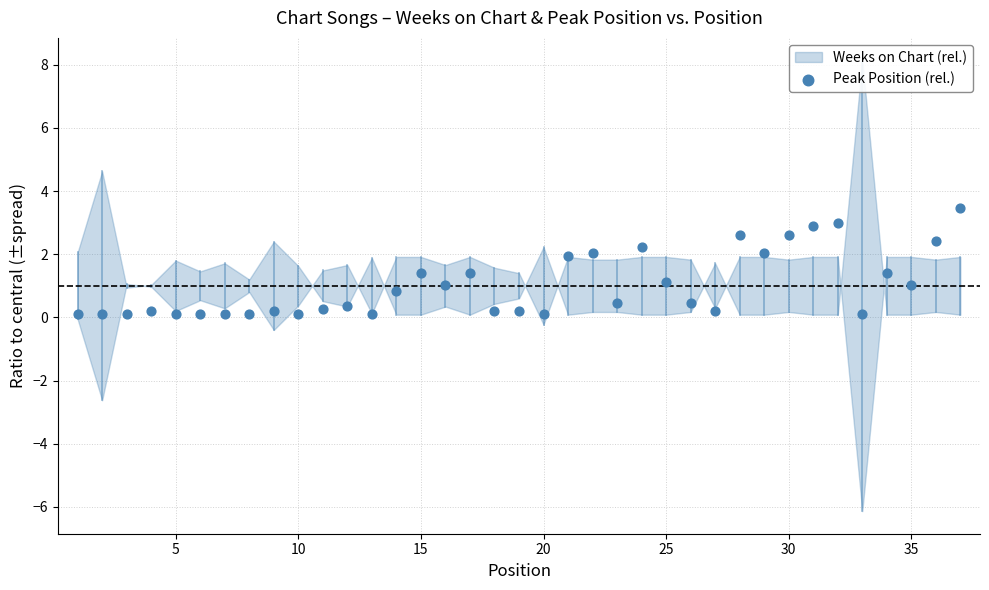

What is the range of X values (max minus min)?

36.0